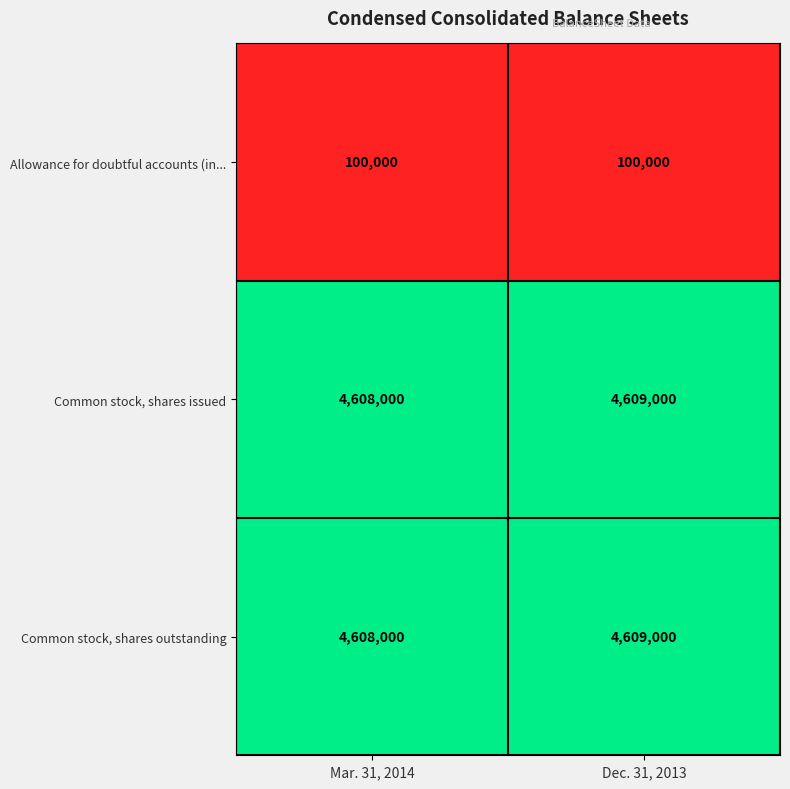

What is the lowest value of the Common stock, shares issued series?

4608000